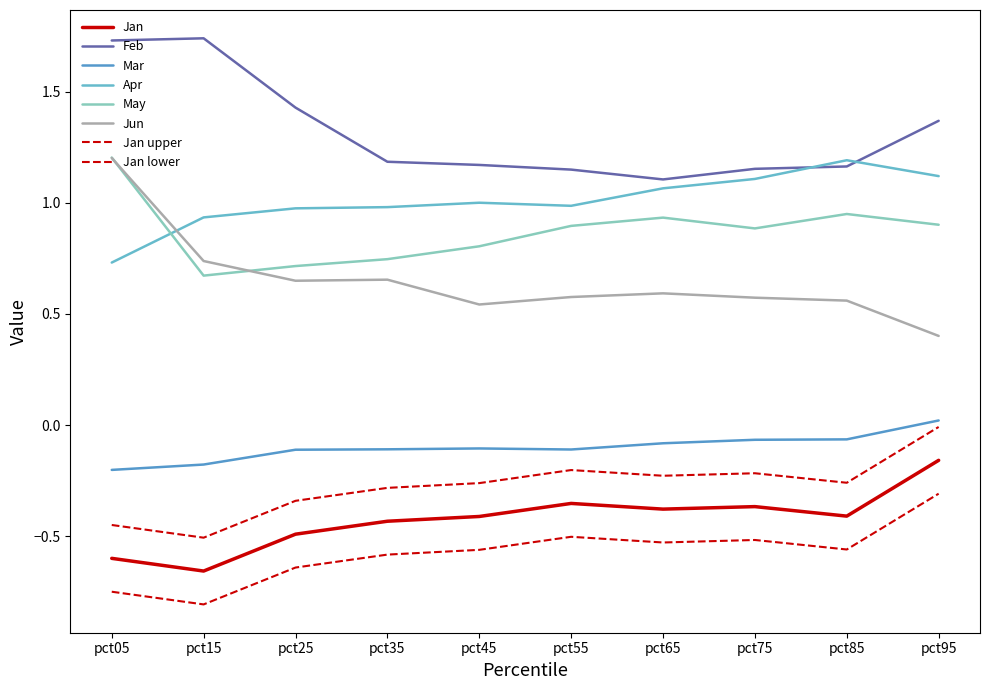

Where does the Apr series first go above 1?

pct45